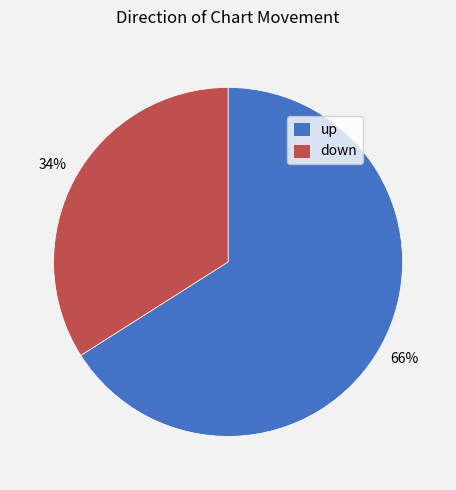

Is it true that down is 34% of the pie?

True